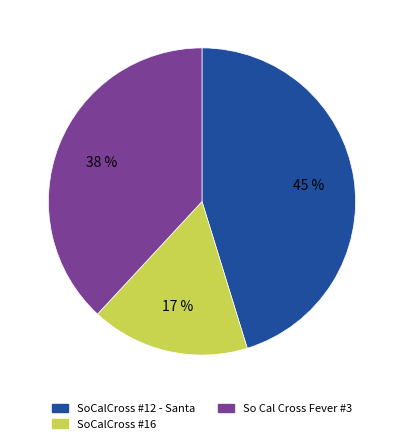

To the nearest percent, what percentage of the pie is So Cal Cross Fever #3?

38%